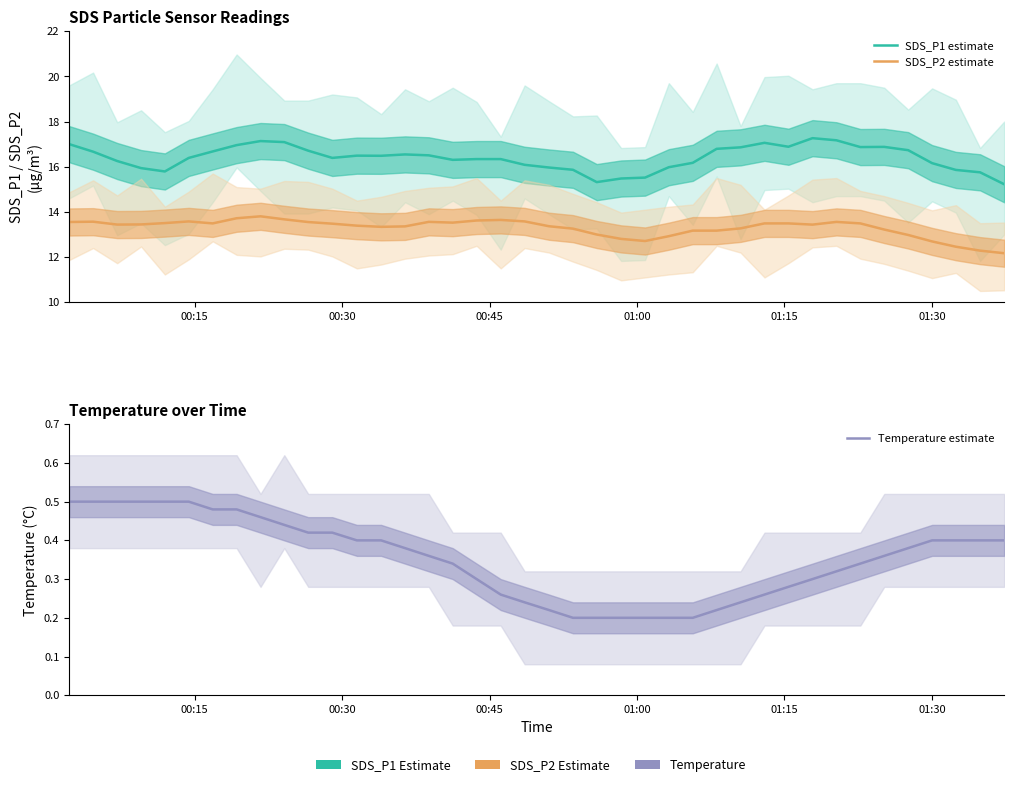

How many lines are shown in the chart?

3